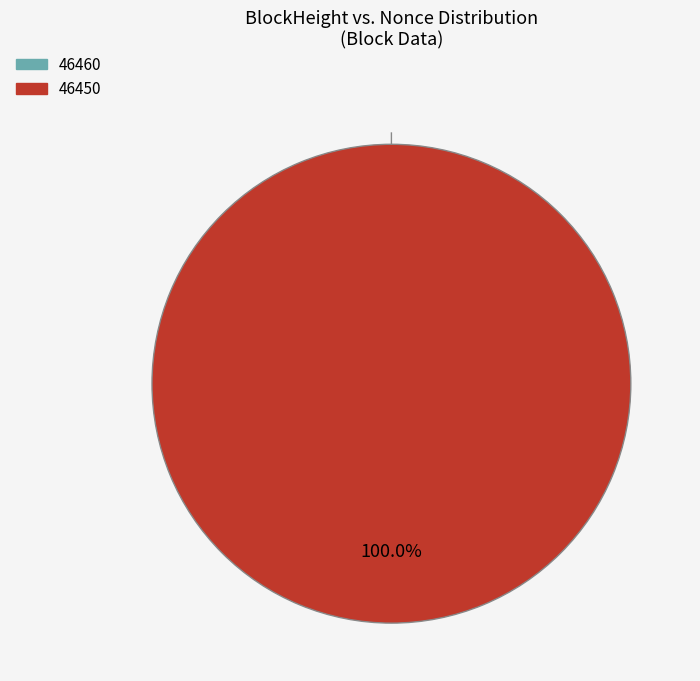

Is the sum of 46450 and 46460 greater than half?

Yes